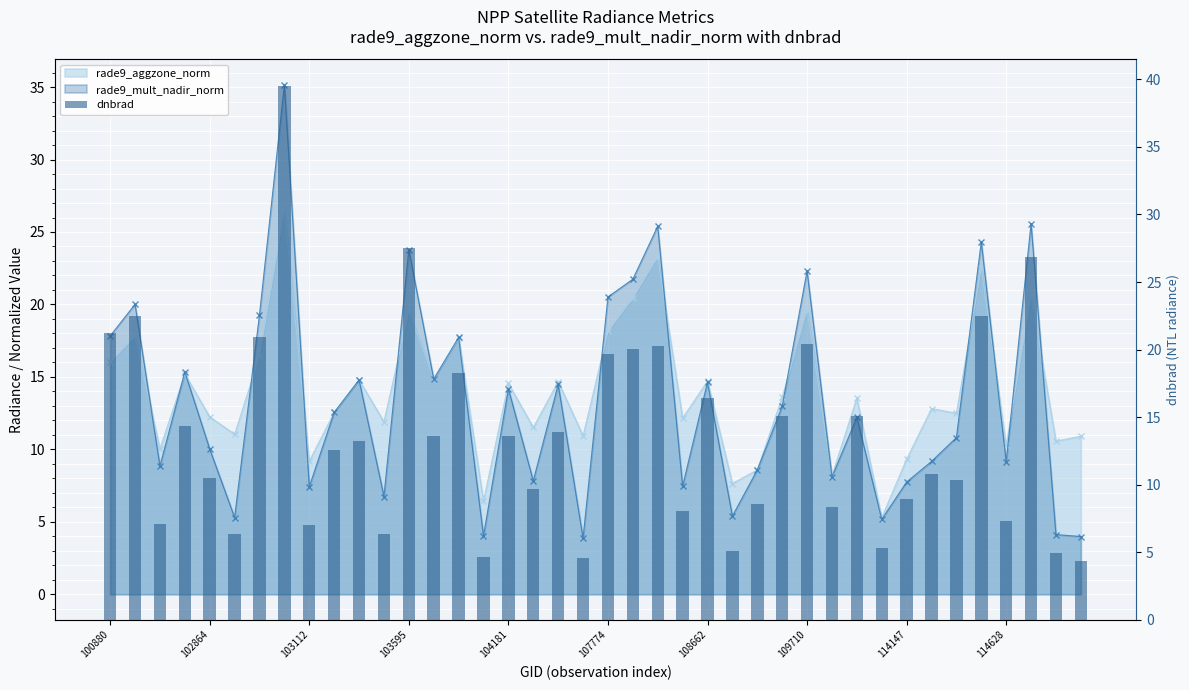

What is the difference between the second highest and second lowest values?

23.0